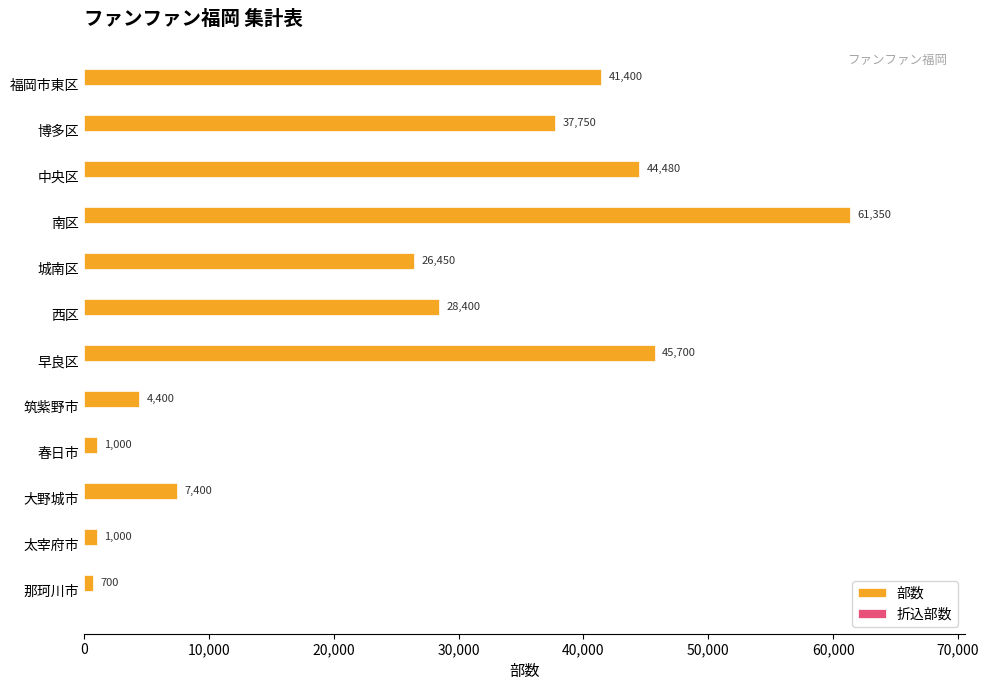

What is the change in value from 西区 to 大野城市?

-21000